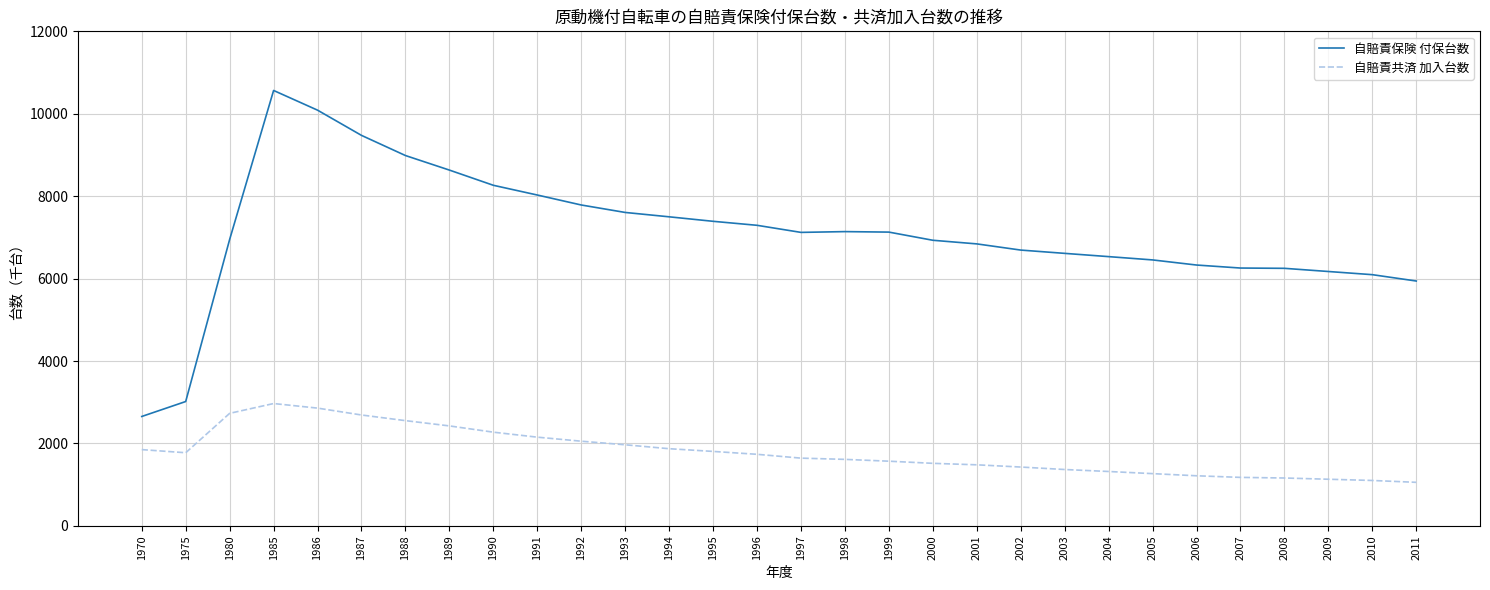

Between 1997 and 2001, which series saw the biggest shift?

自賠責保険 付保台数